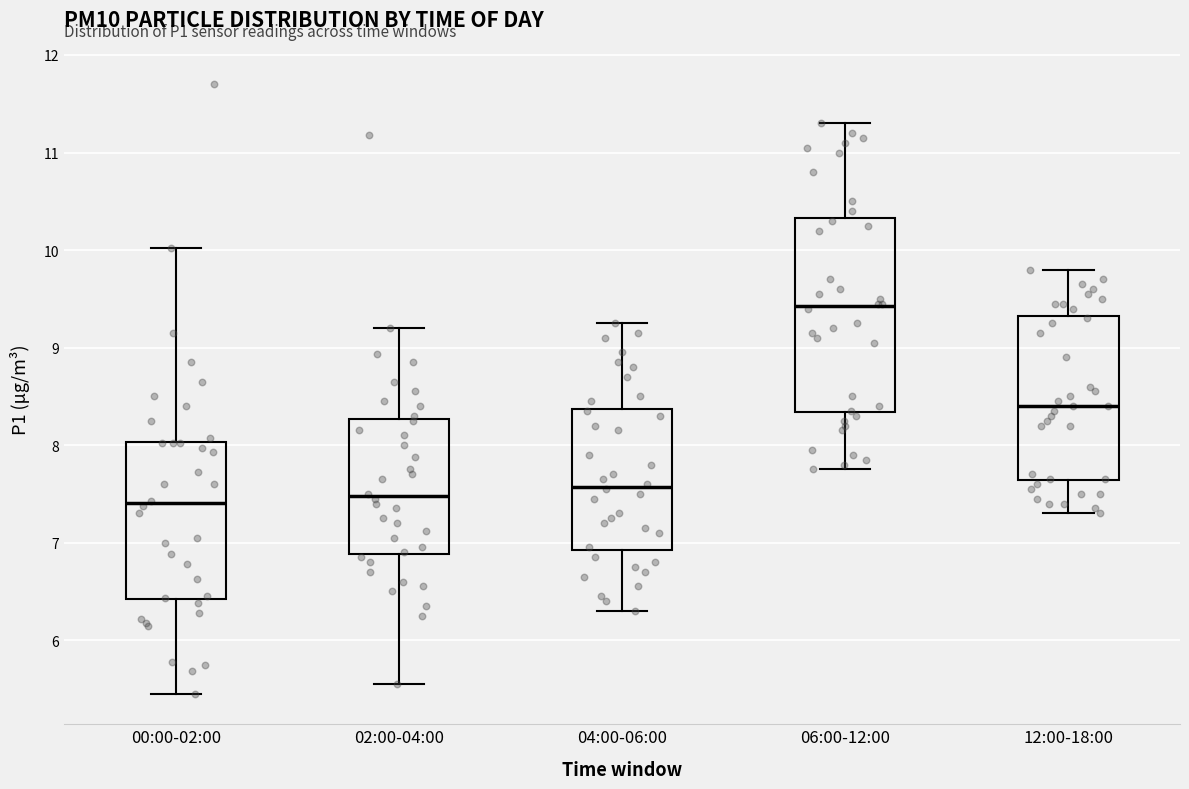

Which box is the tallest, from its lower edge to its upper edge?

06:00-12:00